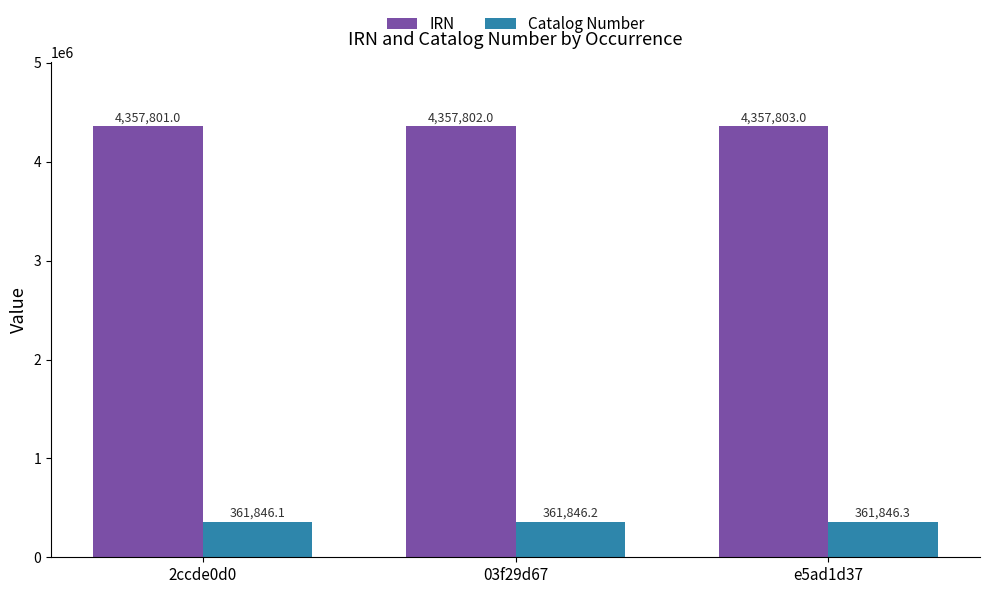

The value of Catalog Number at 2ccde0d0 is 164268.1. True or false?

False